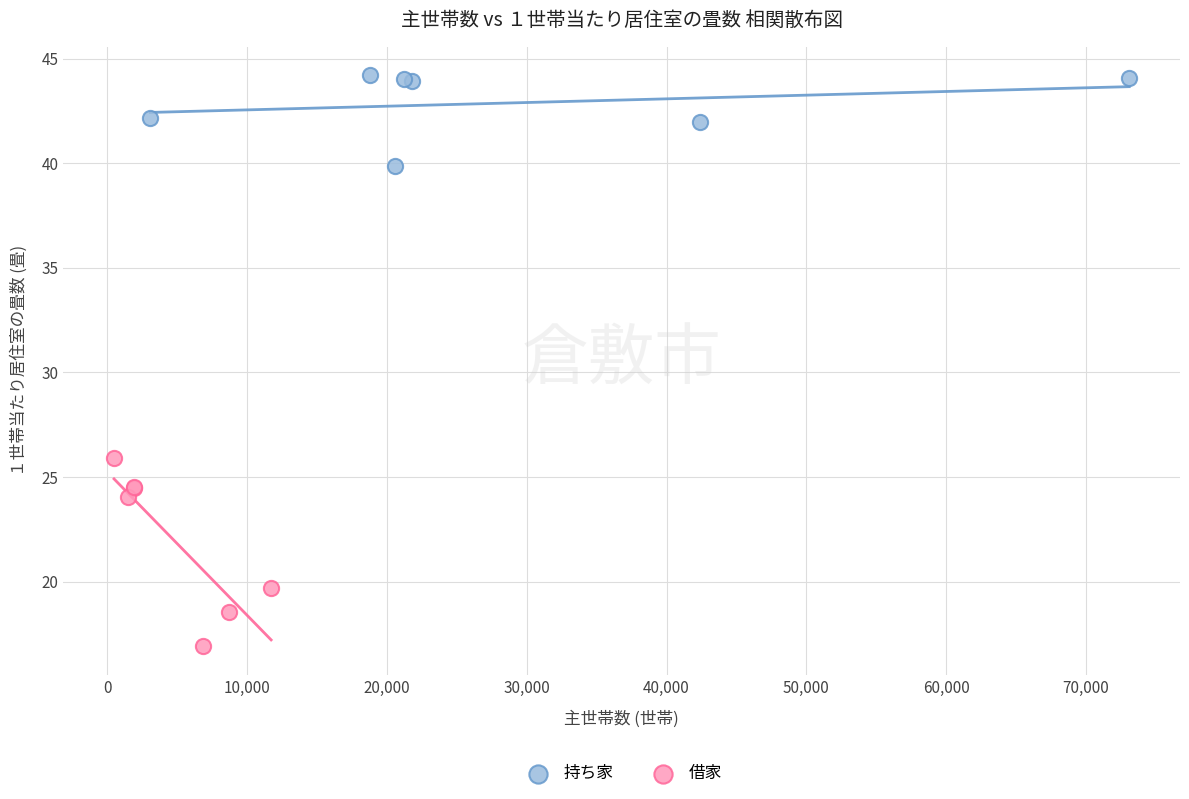

Which series reaches the minimum Y coordinate?

借家